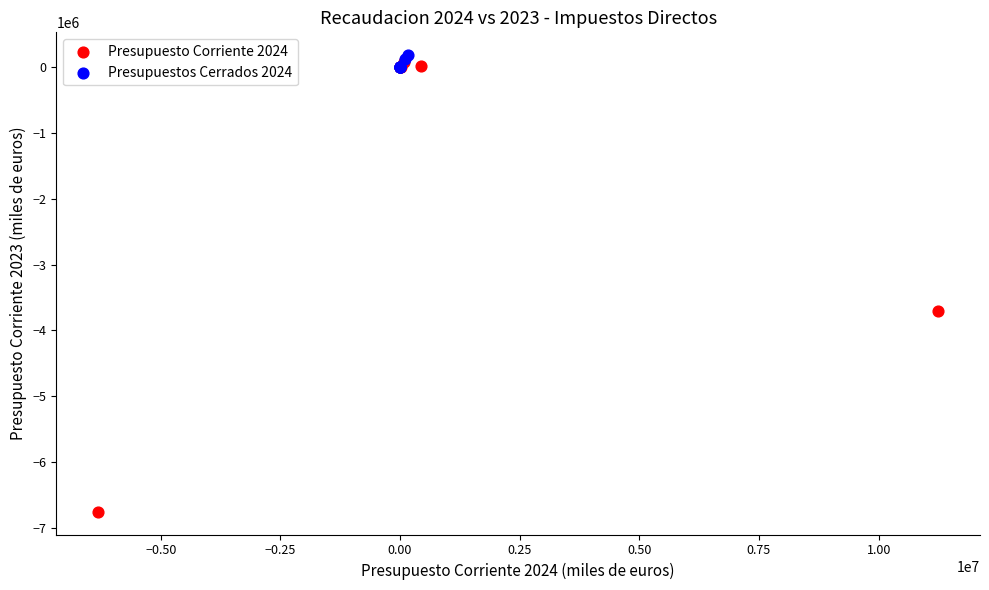

Which series has the largest Y range (max minus min)?

Presupuesto Corriente 2024